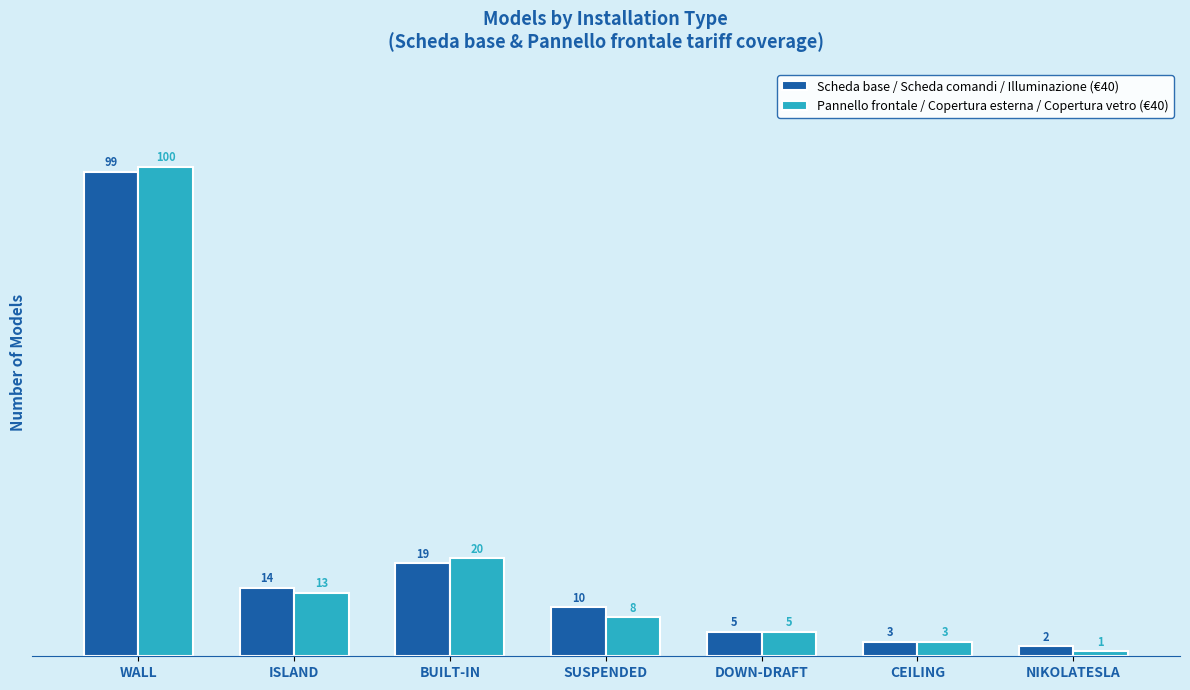

How many distinct data groups are displayed?

2